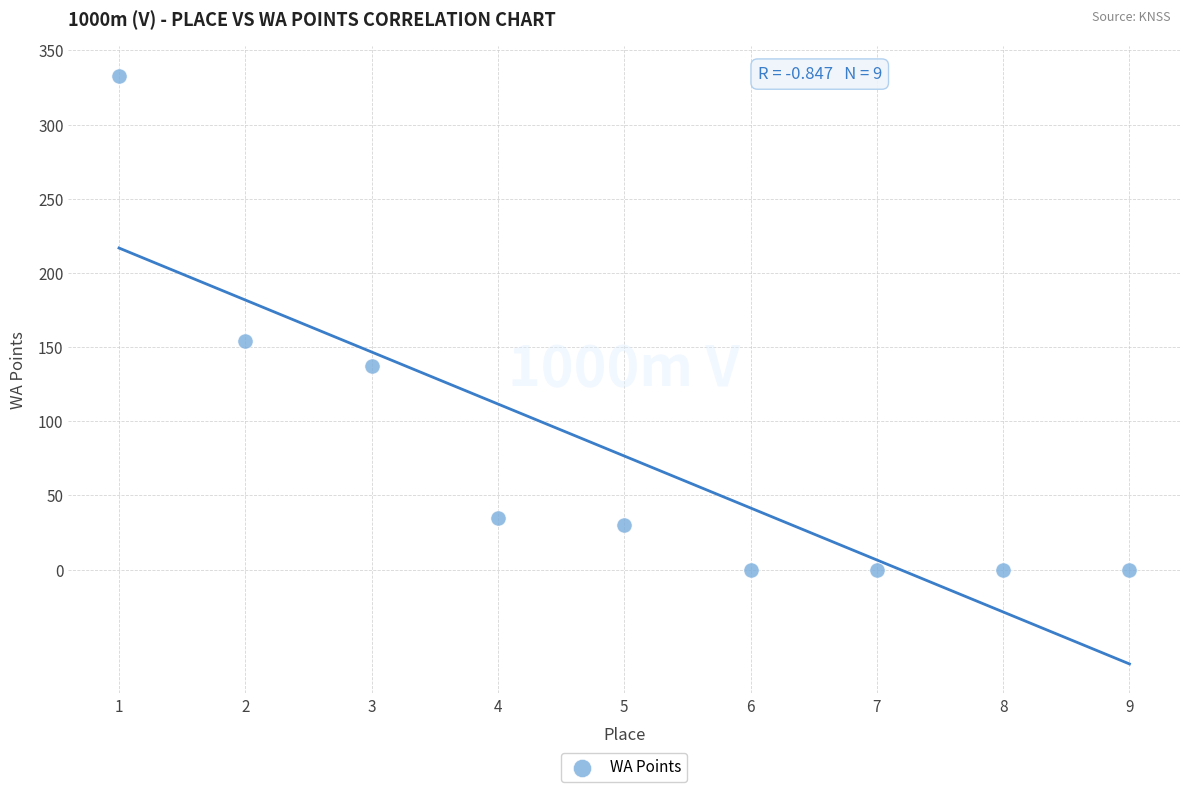

What is the range of X values (max minus min)?

8